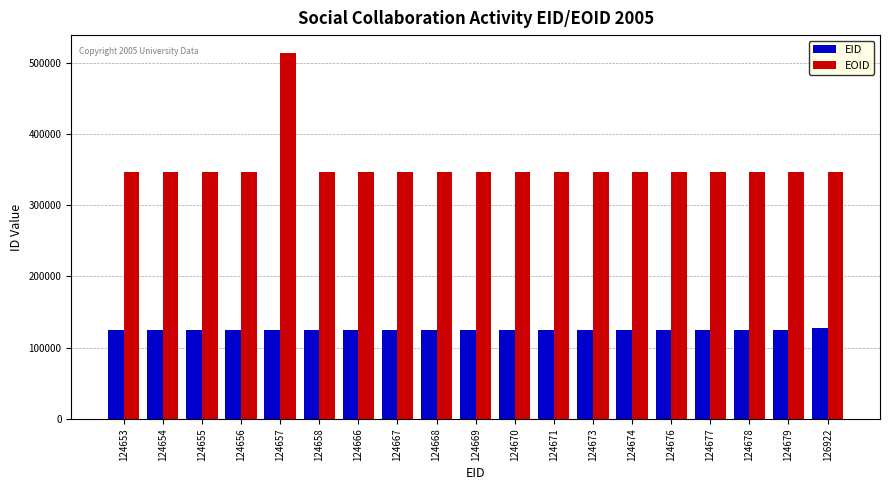

Where does the EOID series first go above 345816?

124657